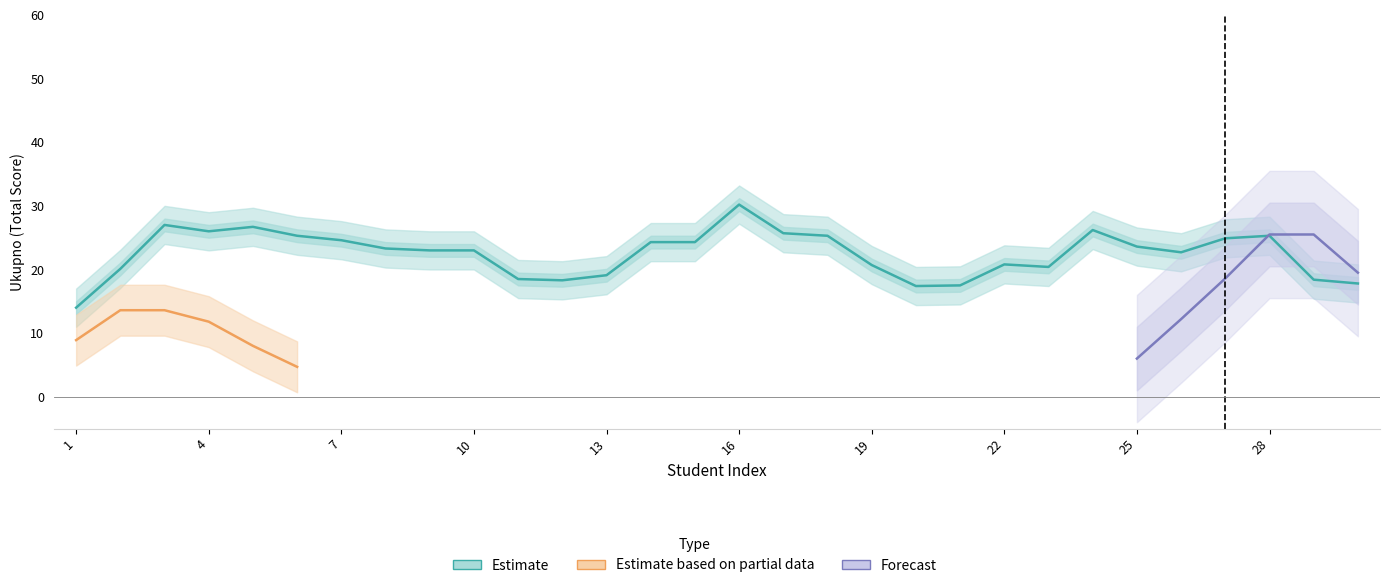

Which series changed the most between 6 and 23?

Estimate